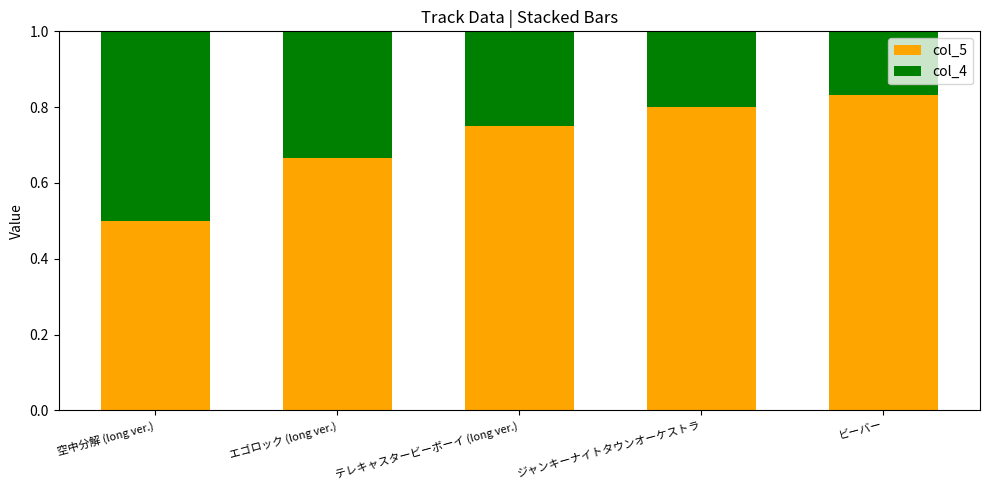

Is it true that col_5 equals 0.2 at ビーバー?

False